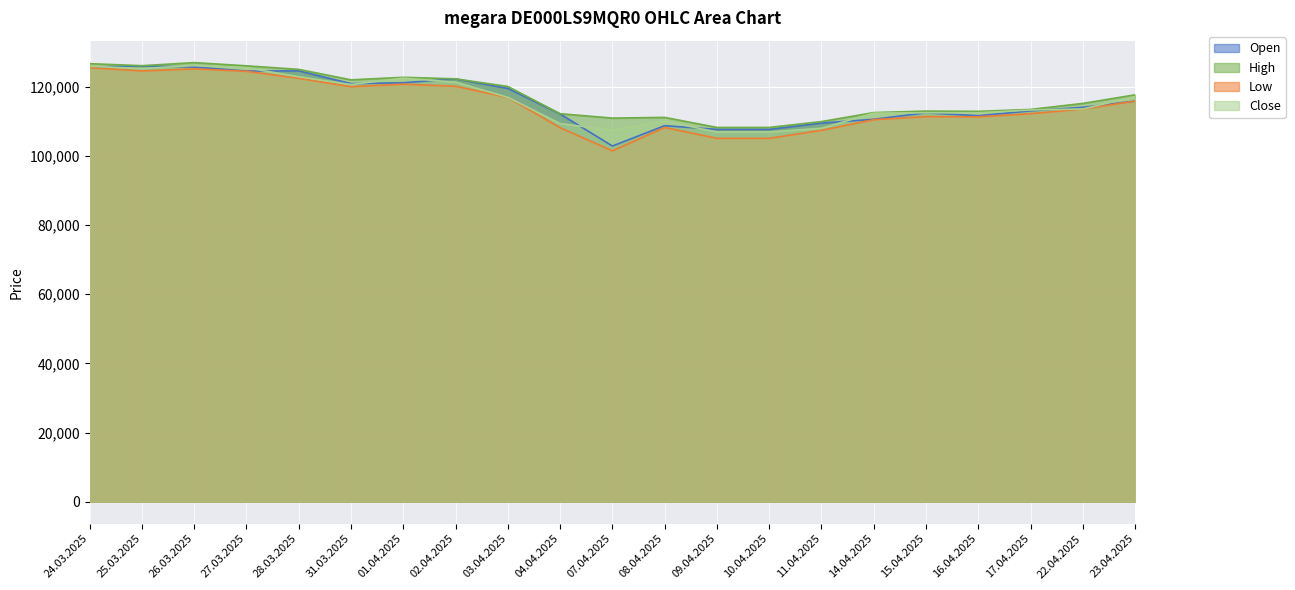

How many lines are shown in the chart?

4